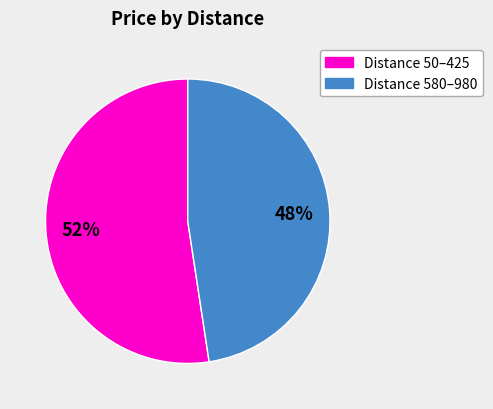

To the nearest percent, what is the combined percentage of Distance 50–425 and Distance 580–980?

100%